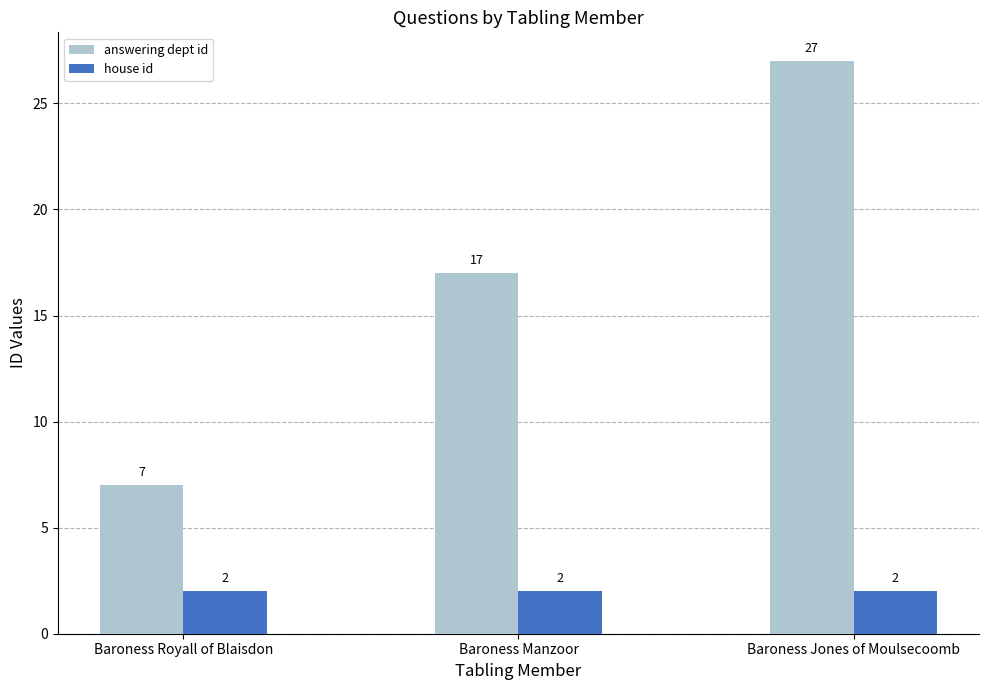

What is the sum of the answering dept id values at Baroness Manzoor and Baroness Jones of Moulsecoomb?

44